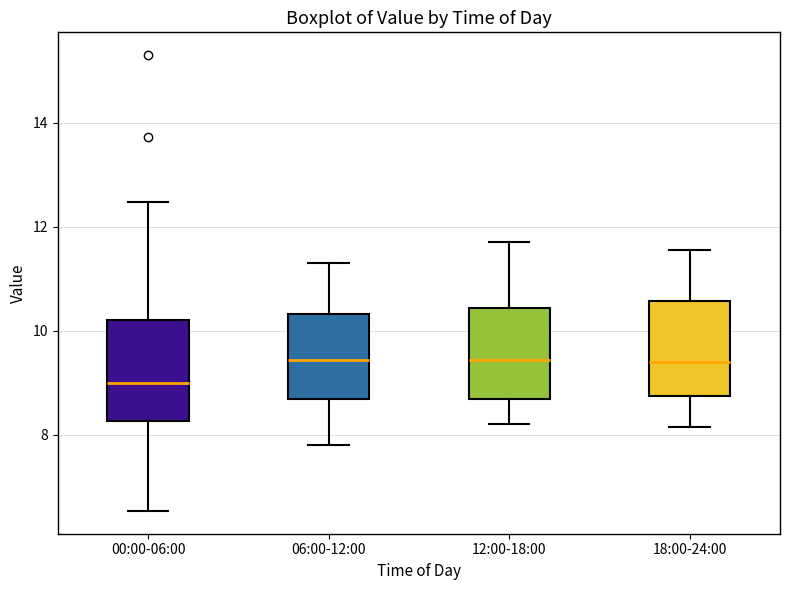

Reading left to right, transcribe this box plot: for each box, give where its median line is, the range the box spans, and where its two whiskers end, as read against the y-axis. The values are not printed on the chart, so give them approximately, as read against the axis.

00:00-06:00: median 9.0, box 8.2 to 10.2, whiskers 6.6 to 12.4
06:00-12:00: median 9.4, box 8.6 to 10.4, whiskers 7.8 to 11.4
12:00-18:00: median 9.4, box 8.6 to 10.4, whiskers 8.2 to 11.8
18:00-24:00: median 9.4, box 8.8 to 10.6, whiskers 8.2 to 11.6